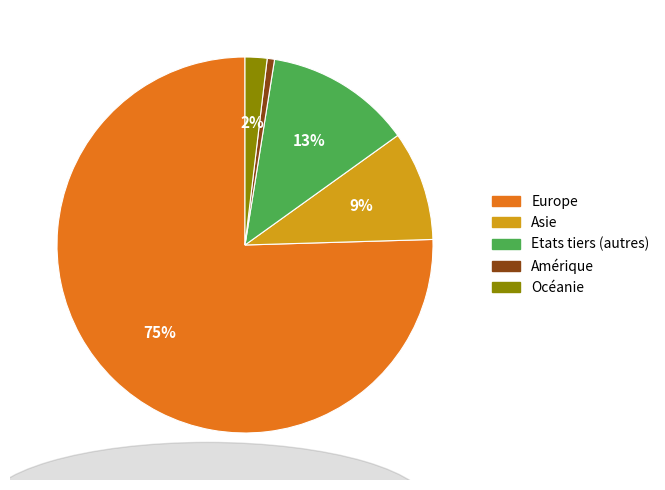

Is it true that Europe is 75% of the pie?

True